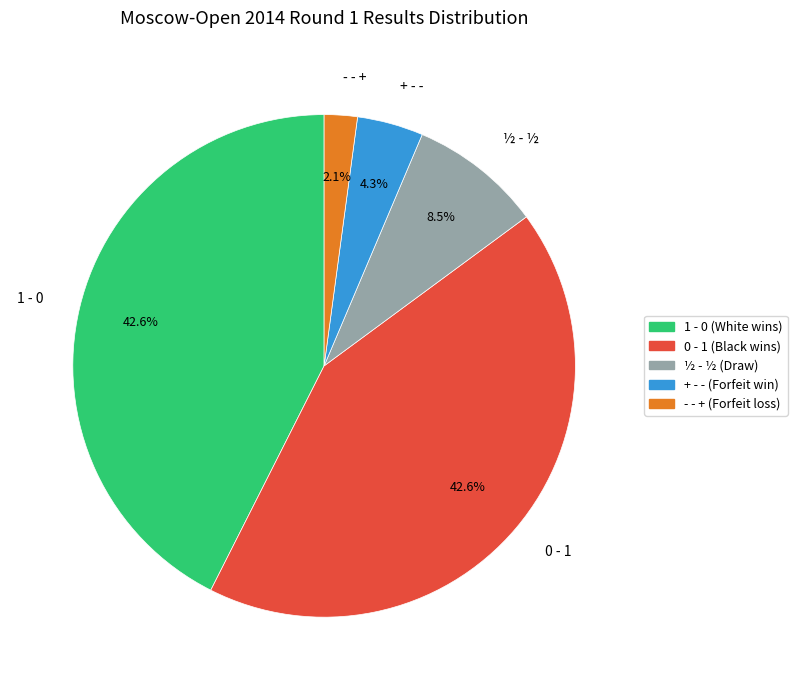

Between - - + and + - -, which is larger?

+ - -